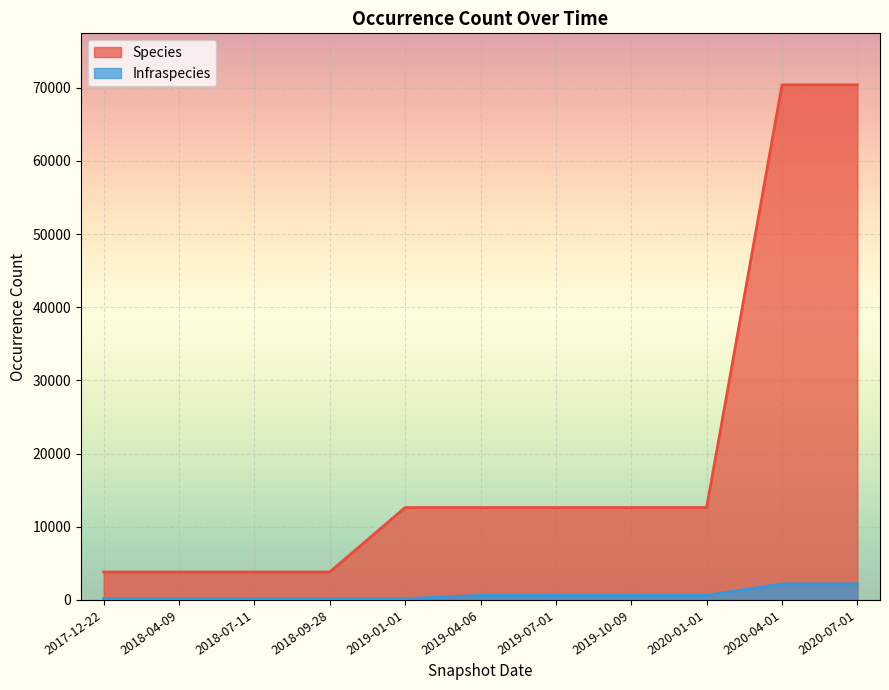

Which series has the largest total across all categories?

Species